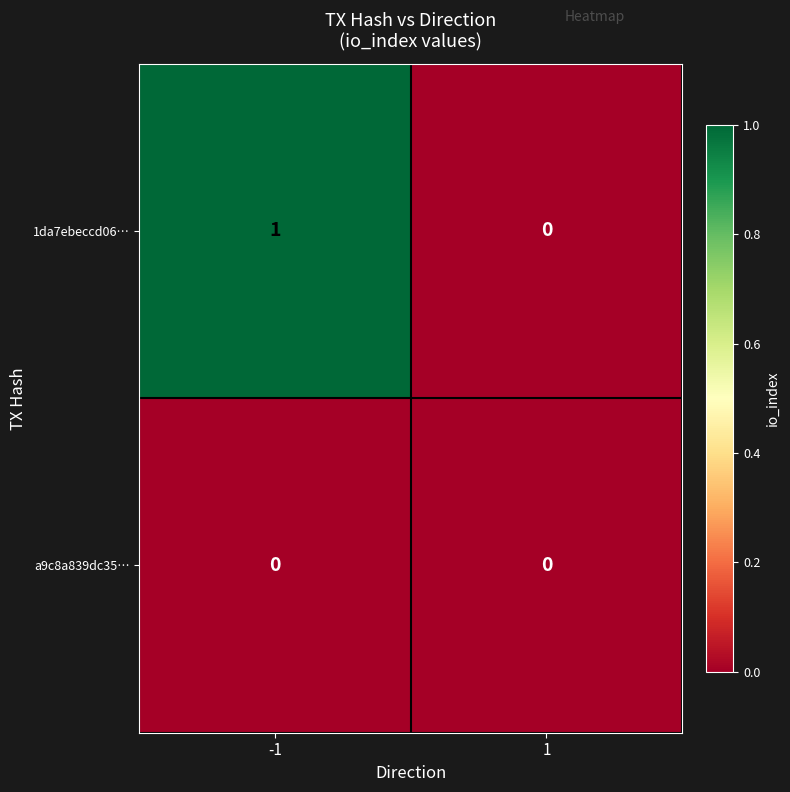

Which series has the largest total across all categories?

1da7ebeccd06…